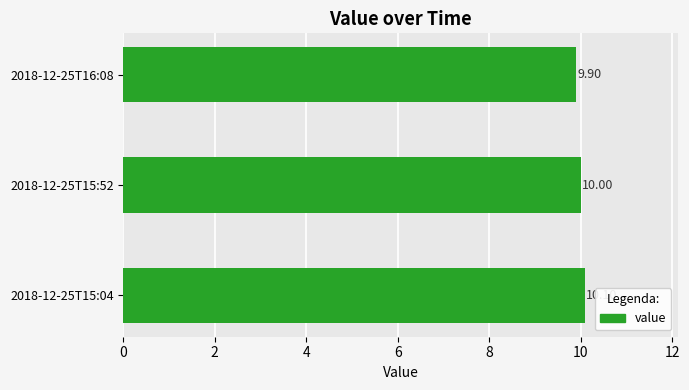

Rank the categories by value from highest to lowest.

2018-12-25T15:04, 2018-12-25T15:52, 2018-12-25T16:08